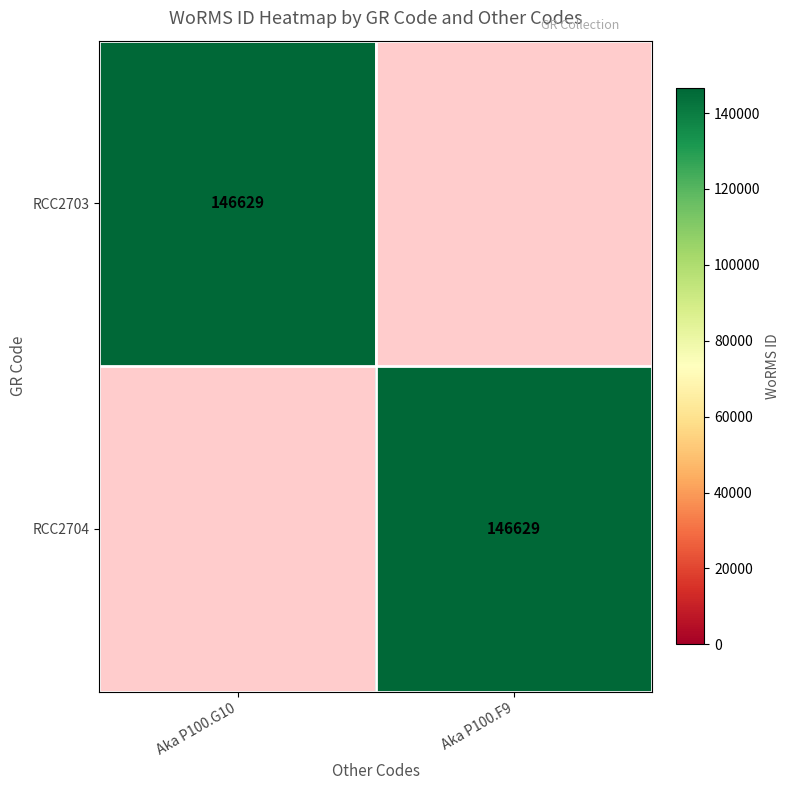

True or false: RCC2703 has a value of 34261 at Aka P100.G10.

False